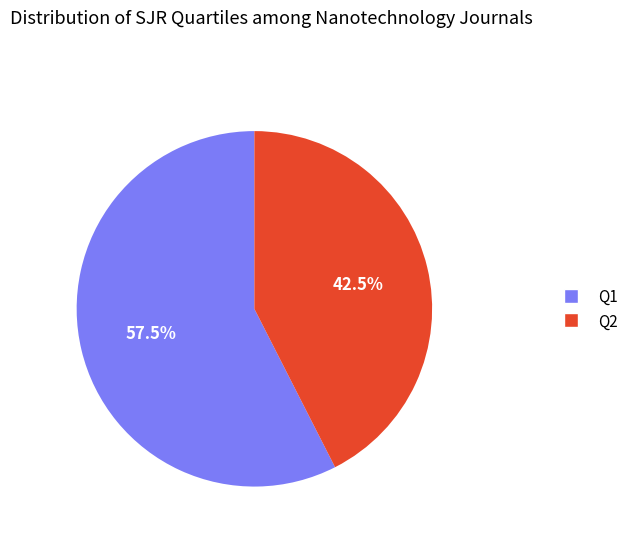

Is there a majority slice in this chart?

Yes